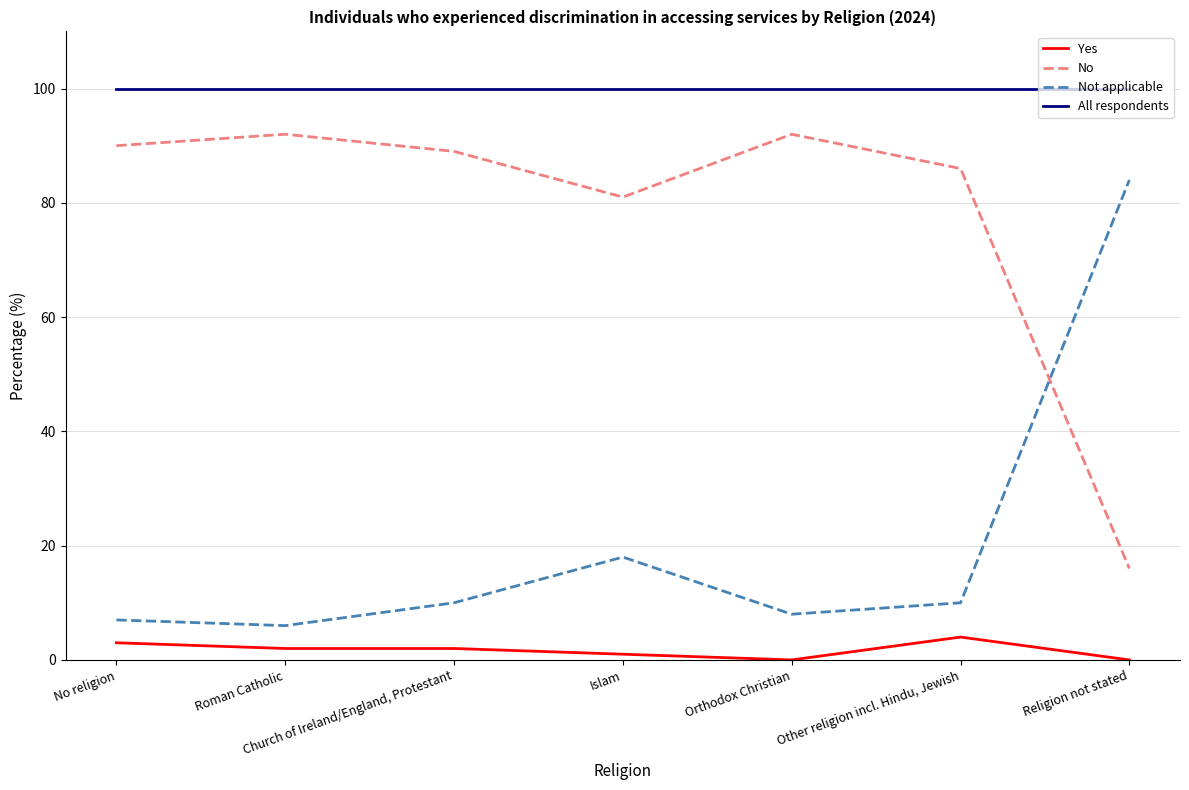

What is the difference between the maximum and second lowest values in the No series?

11